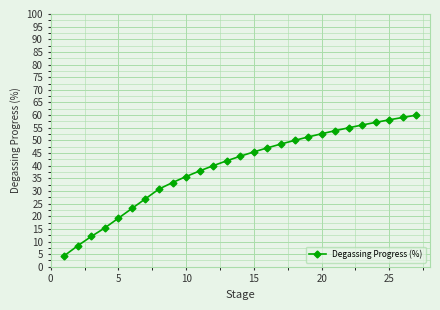

Does the chart display data point markers on the line(s)?

Yes